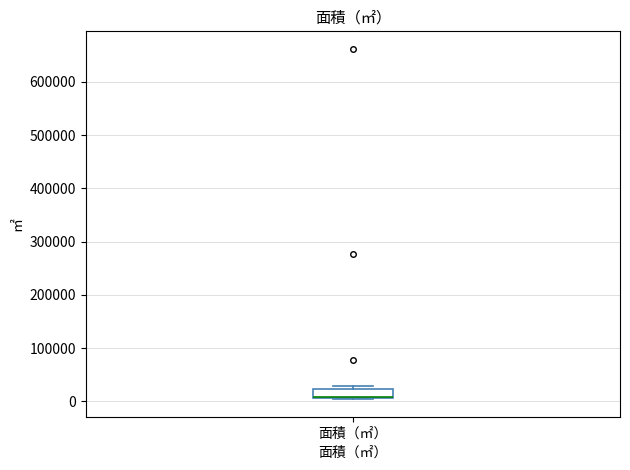

Where is the upper edge of the box for 面積（㎡） on the y-axis? The values are not printed on the chart, so give them approximately, as read against the axis.

20000